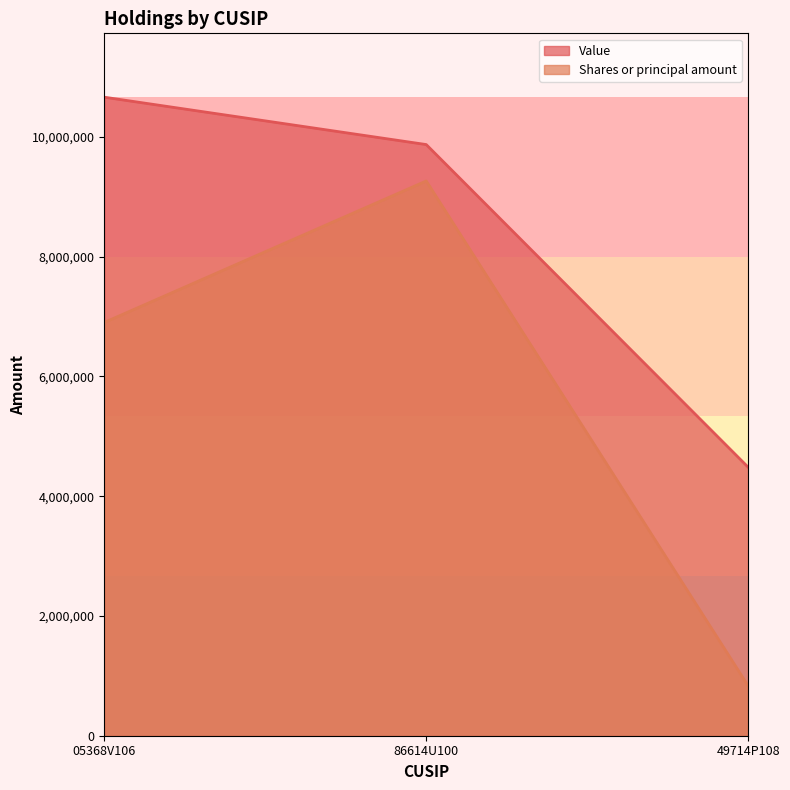

What are all the series names shown in the legend?

Value, Shares or principal amount